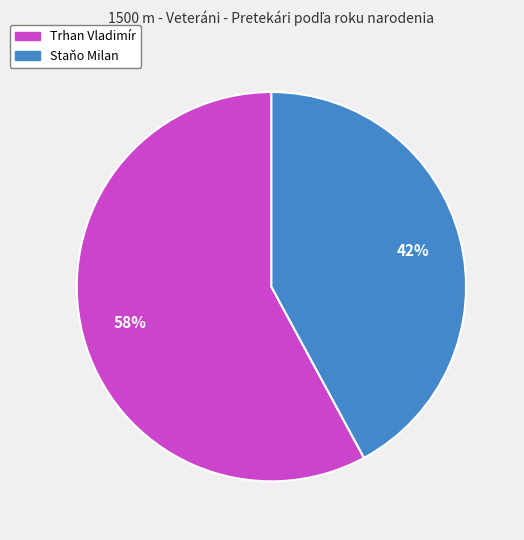

What is the ratio of the value at Trhan Vladimír to the value at Staňo Milan?

1.4